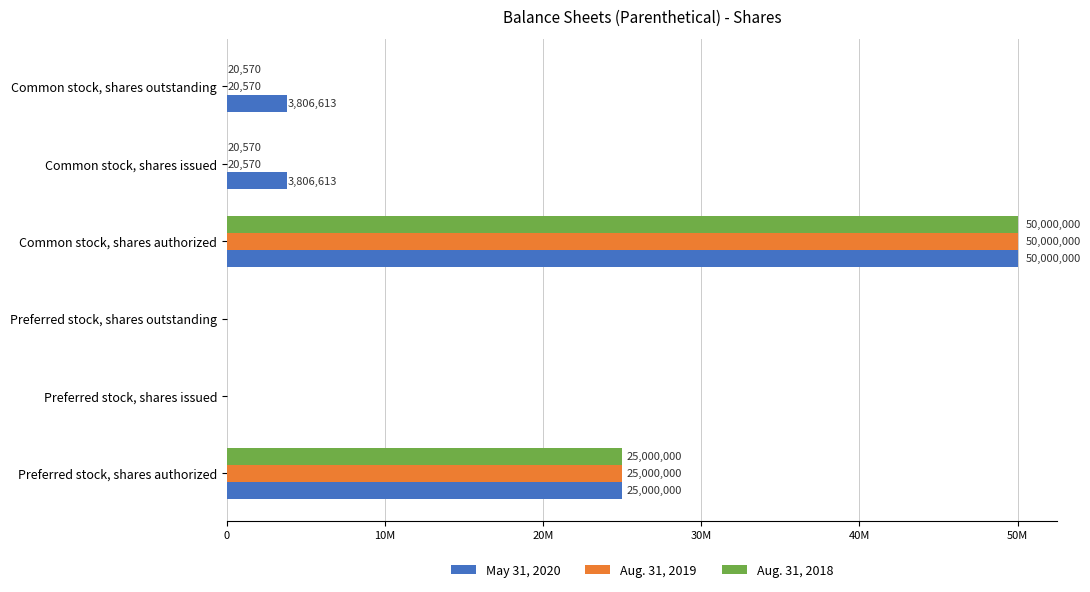

What are all the series names shown in the legend?

May 31, 2020, Aug. 31, 2019, Aug. 31, 2018